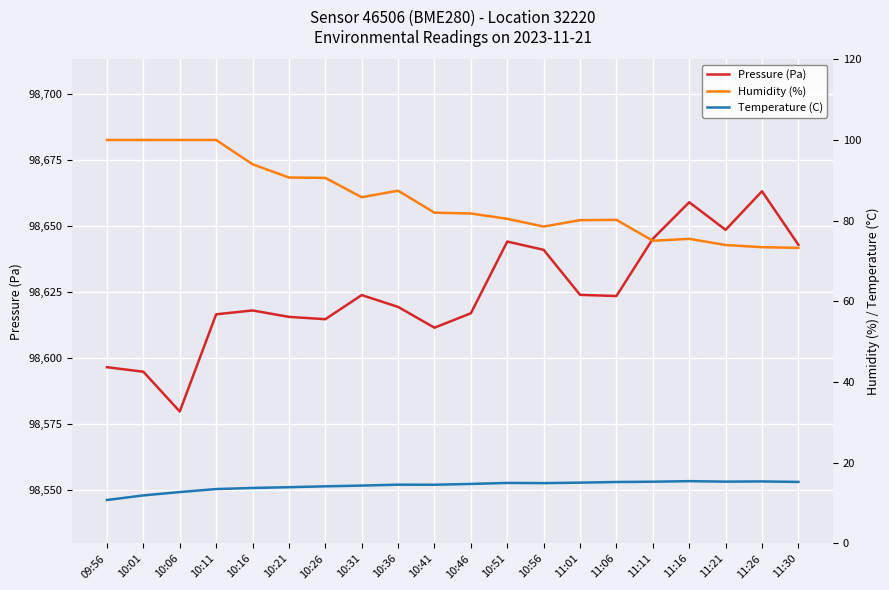

Which has a higher value, 11:06 or 11:26?

11:26